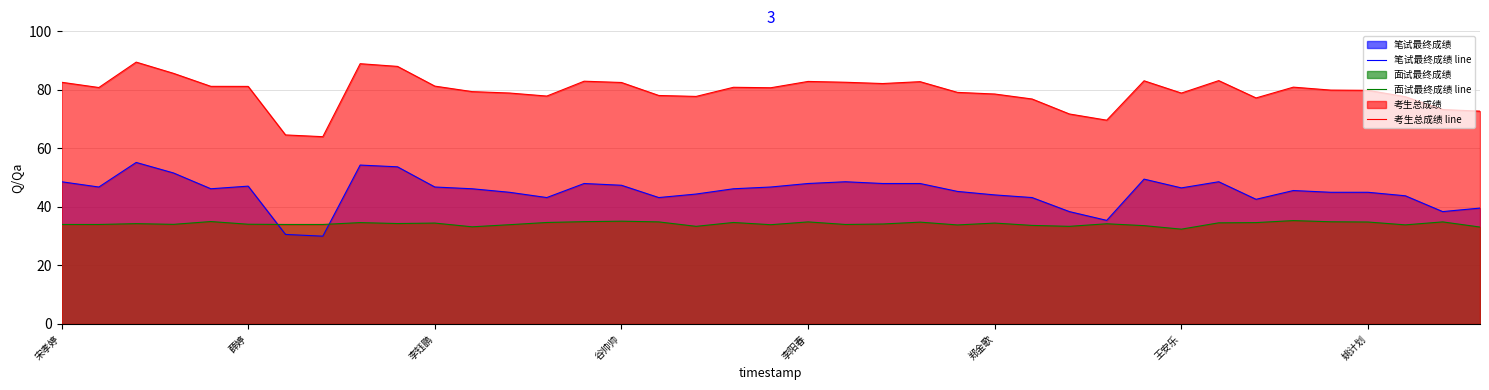

What is the label of the 9th point from the left?

8